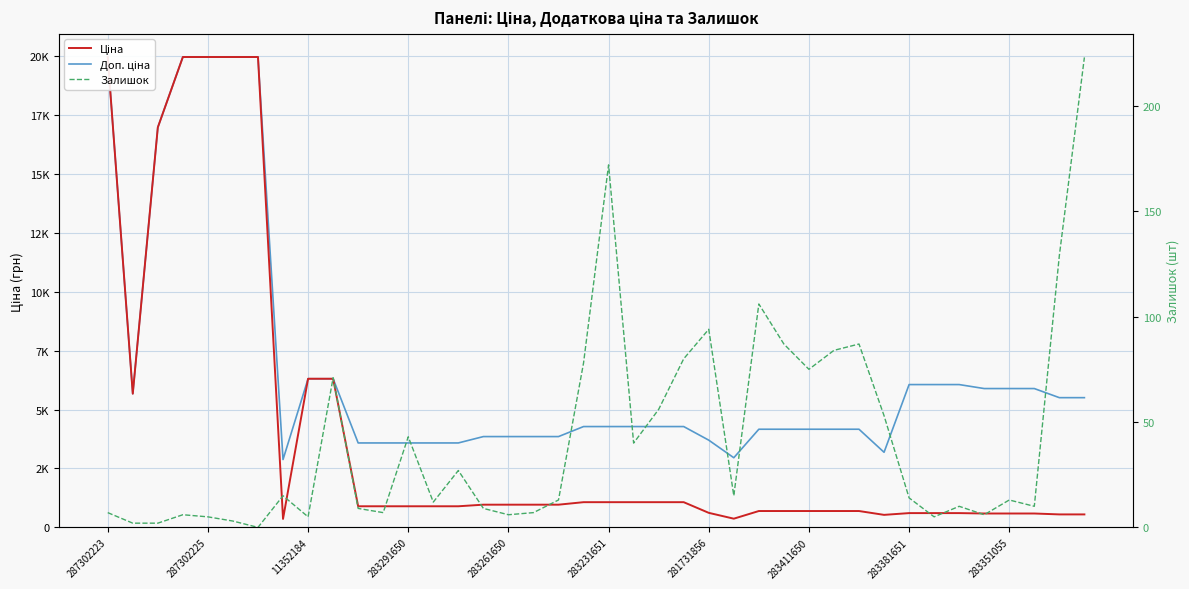

True or false: Залишок and Доп. ціна intersect in this chart.

False